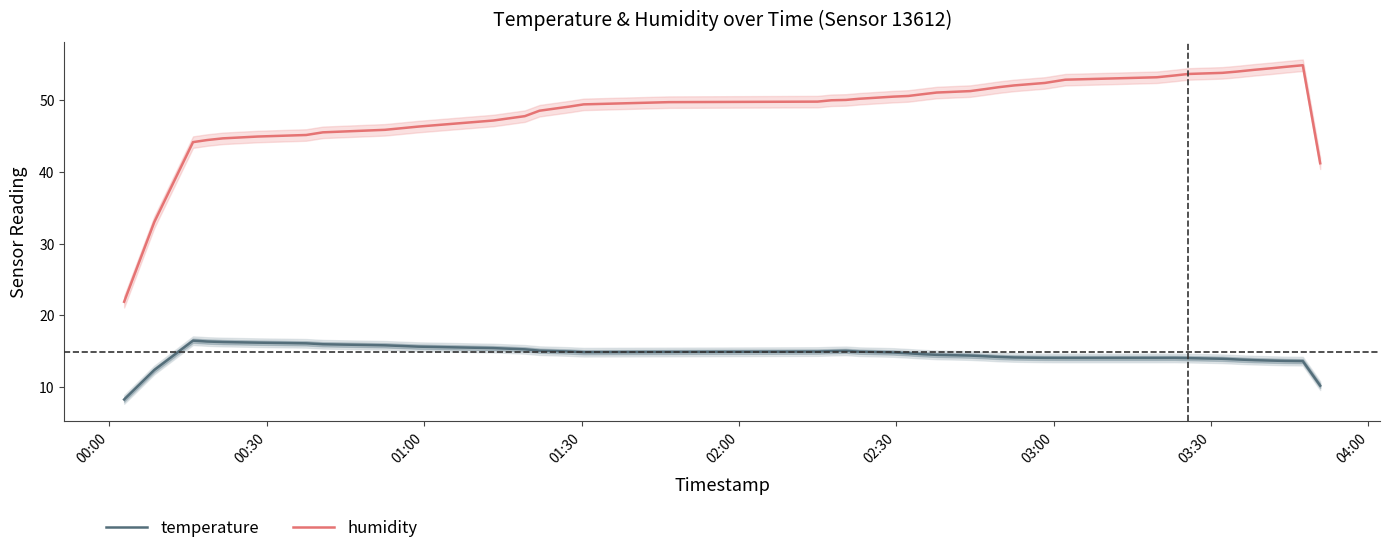

True or false: humidity and temperature intersect in this chart.

False